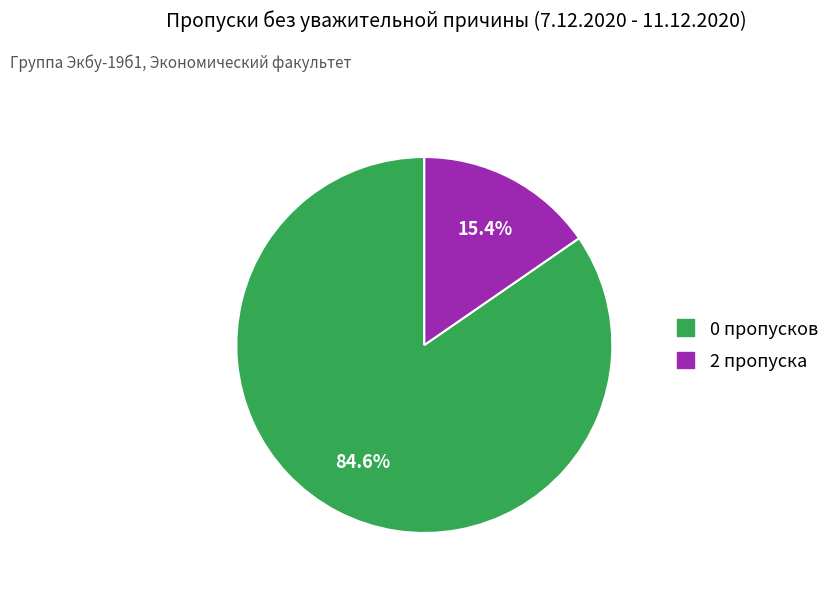

Is there a majority slice in this chart?

Yes